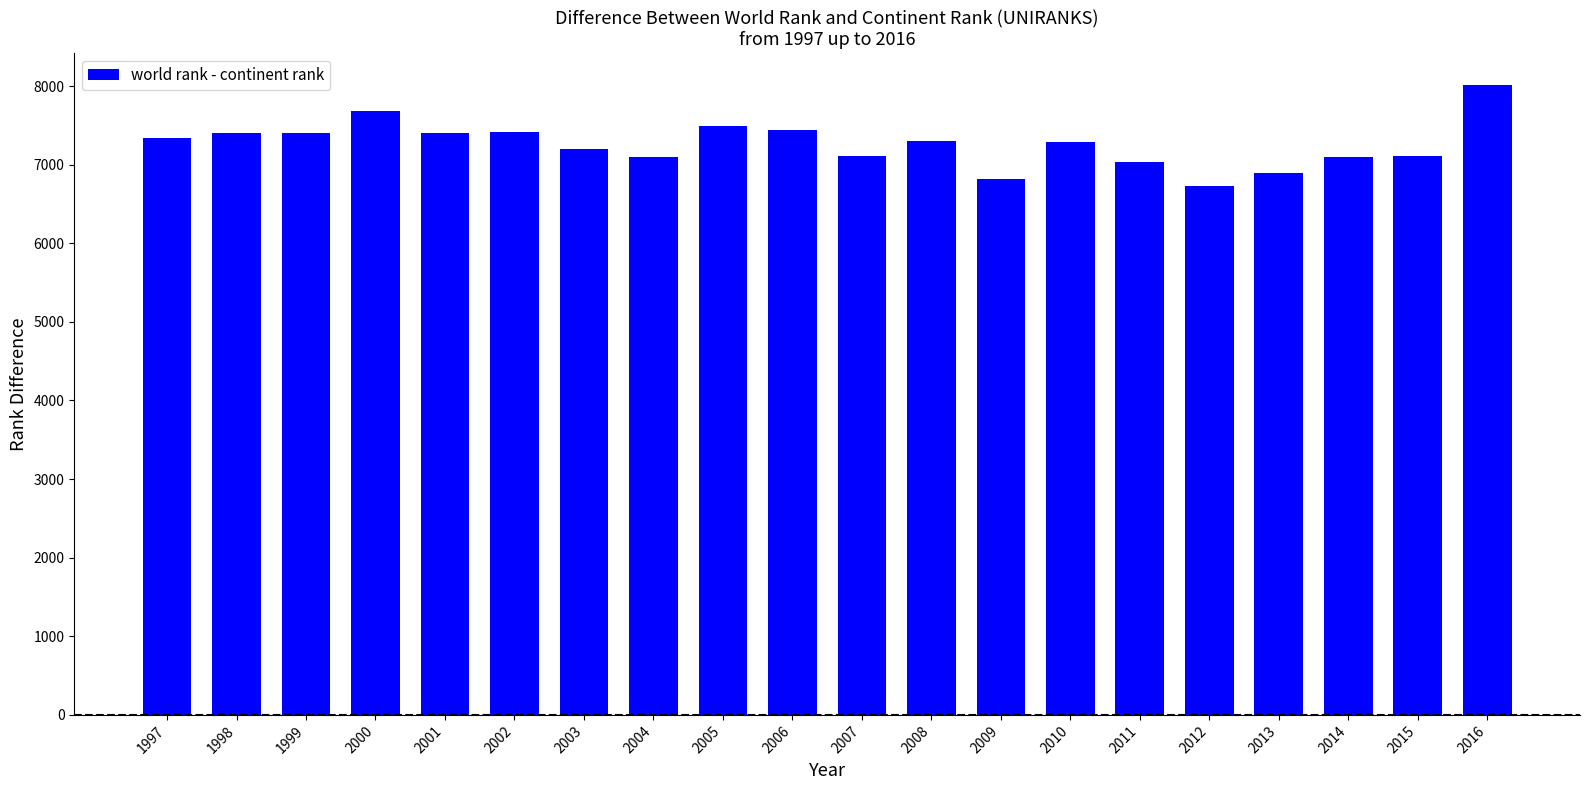

Approximately how many times larger is the value at 2006 compared to 2005?

1.0